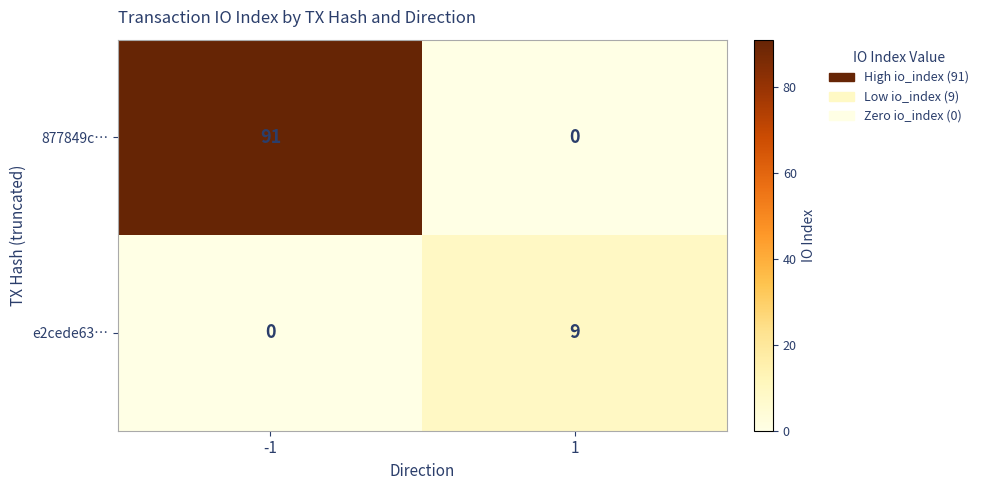

Rank the series by their maximum value, from lowest to highest.

e2cede63…, 877849c…